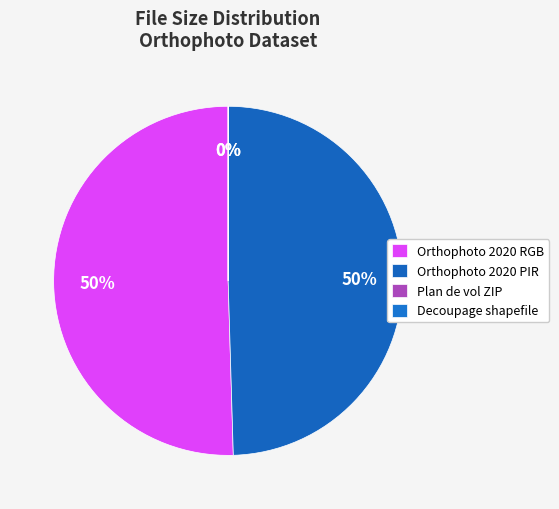

Which category has the biggest portion of the pie?

Orthophoto 2020 RGB